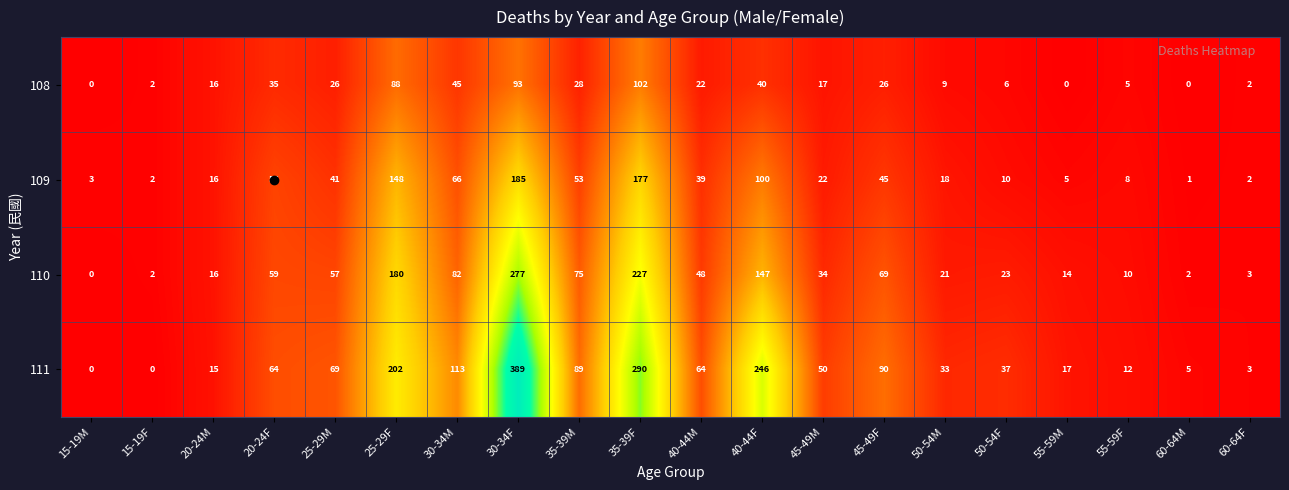

At how many categories does at least one series exceed 234?

3